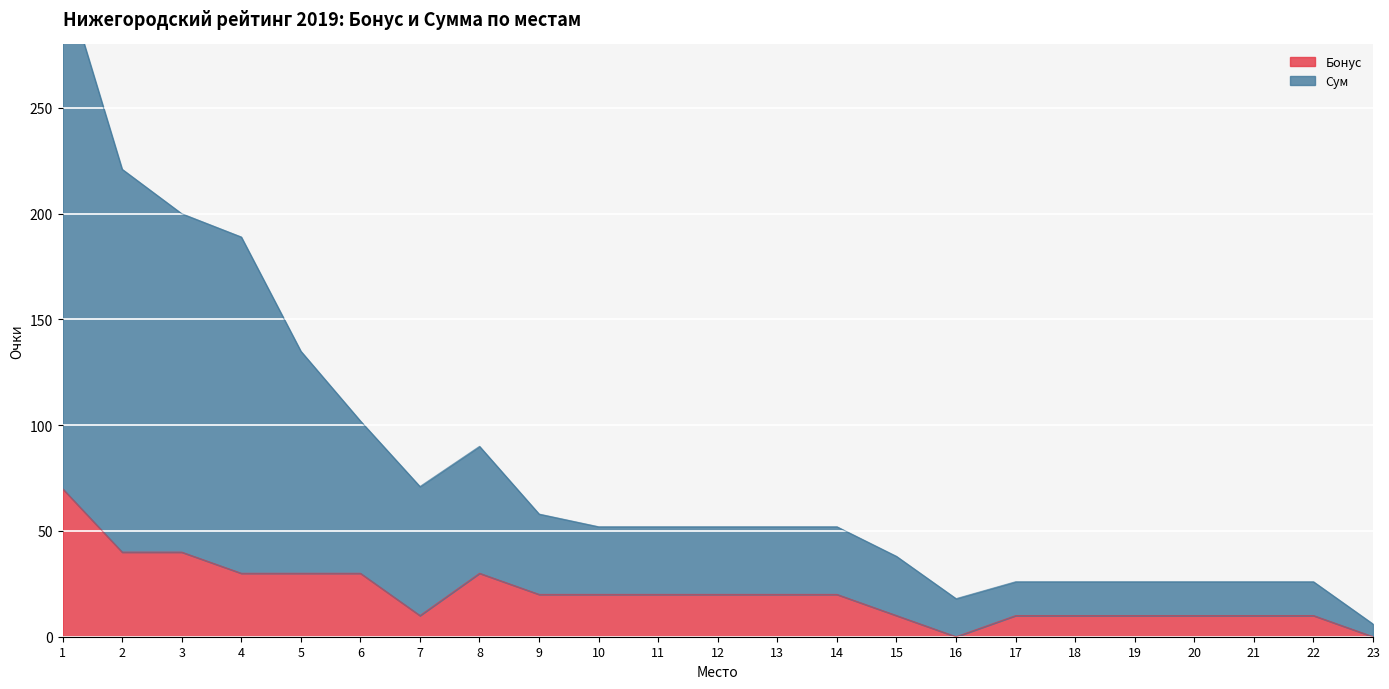

True or false: Сум and Бонус cross at least once.

False